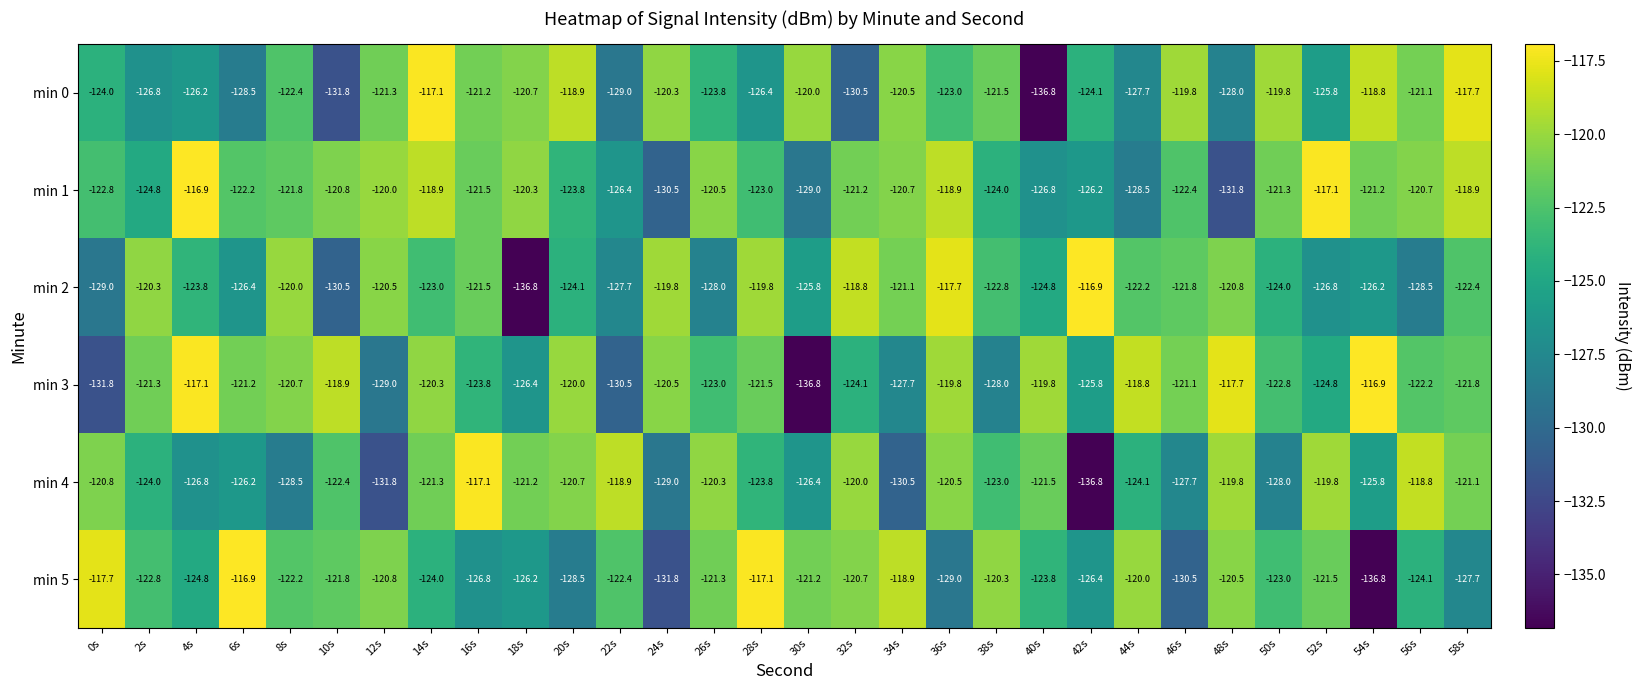

What is the average value of the min 2 series?

-123.7